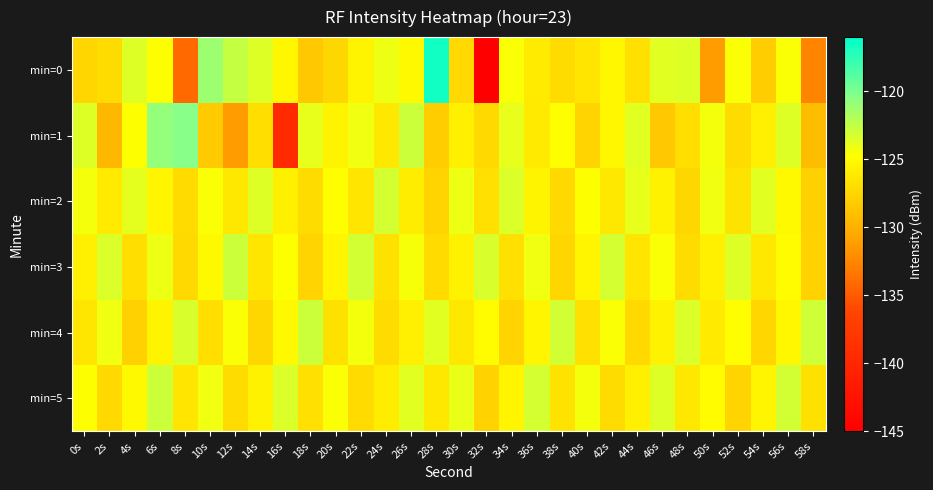

At which category is the sum across all series the highest?

6s